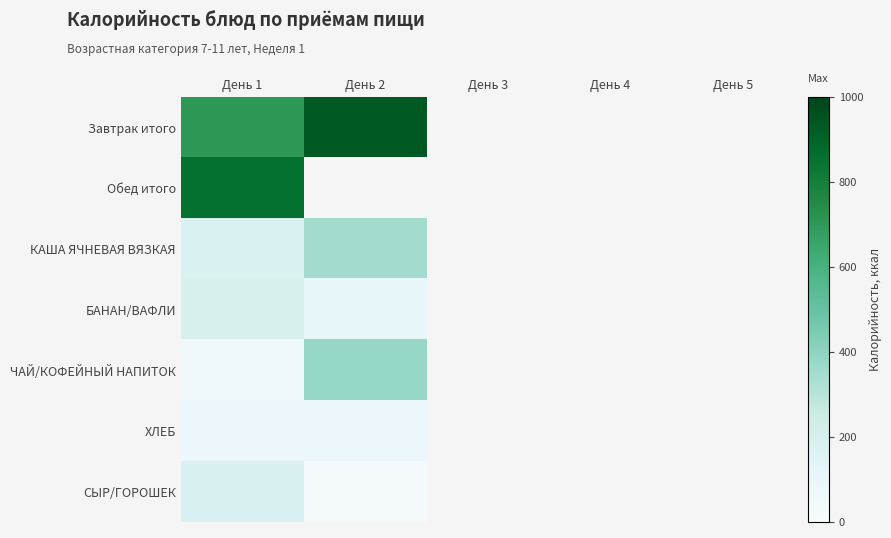

At how many categories does at least one series exceed 189?

2